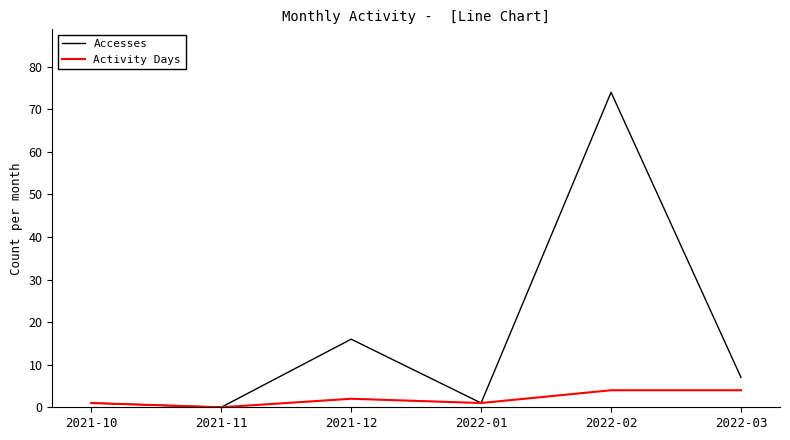

What is the spread (max minus min) of values at 2022-02?

70